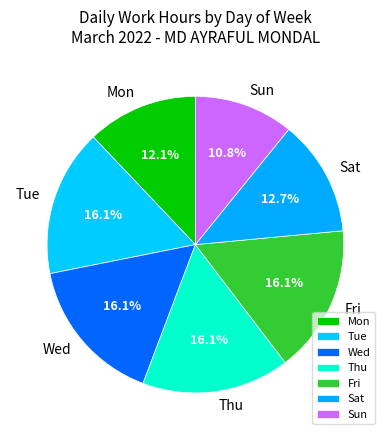

Combined, what portion of the pie is Thu and Sat?

28.8%